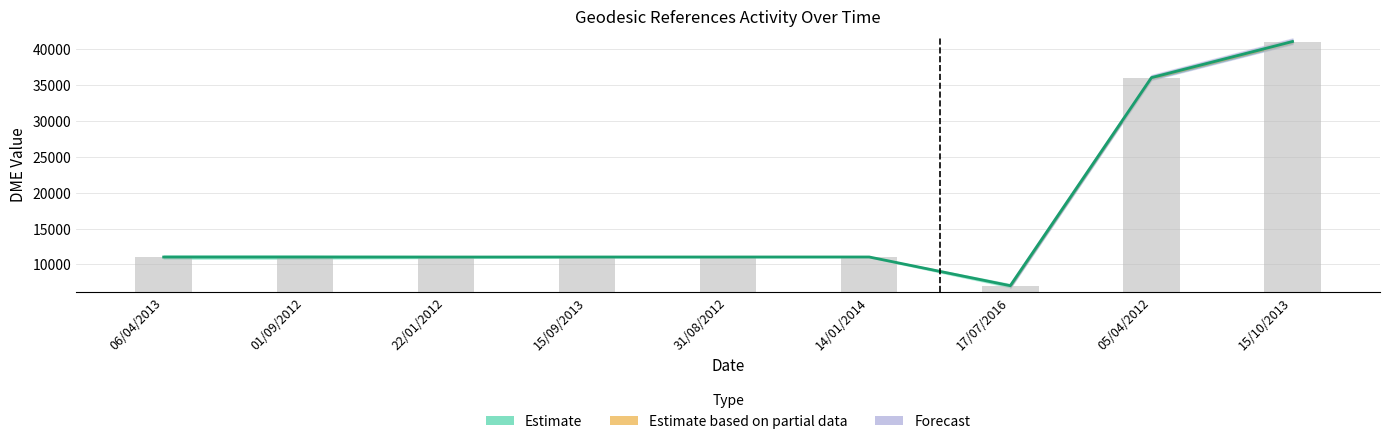

Reading left to right, extract all data points from this chart.

06/04/2013=11020	01/09/2012=11020	22/01/2012=11023	15/09/2013=11028	31/08/2012=11028	14/01/2014=11030	17/07/2016=7024	05/04/2012=36029	15/10/2013=41064